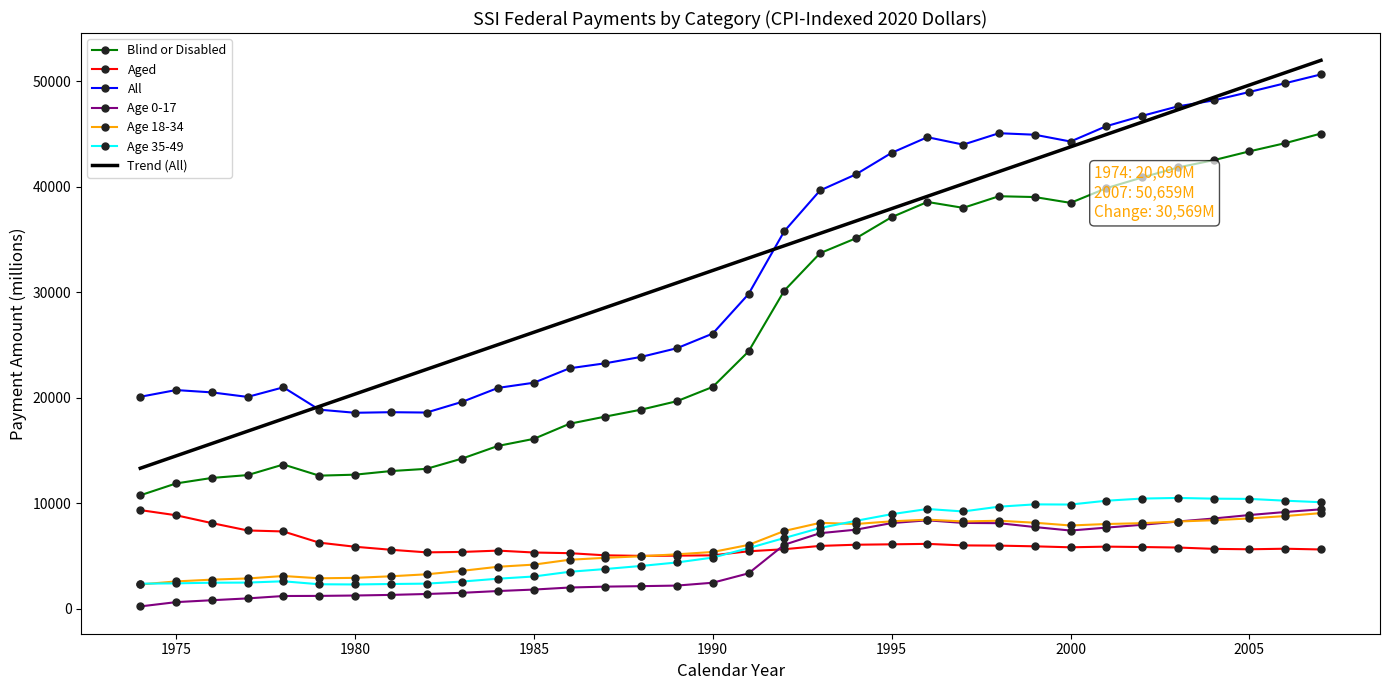

True or false: Trend (All) and Age 35-49 intersect in this chart.

False